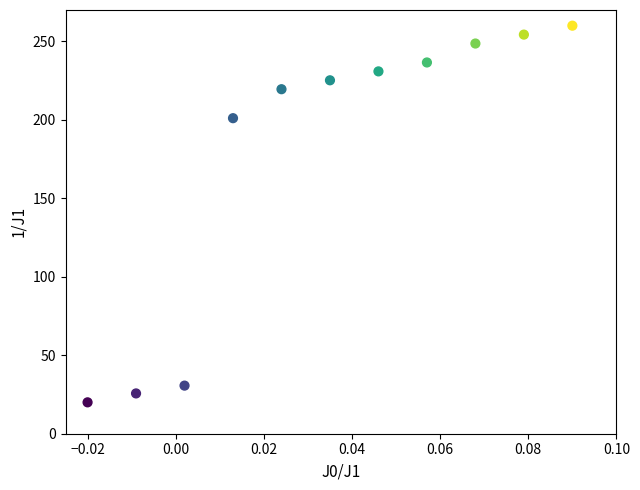

What is the average Y value?

177.5